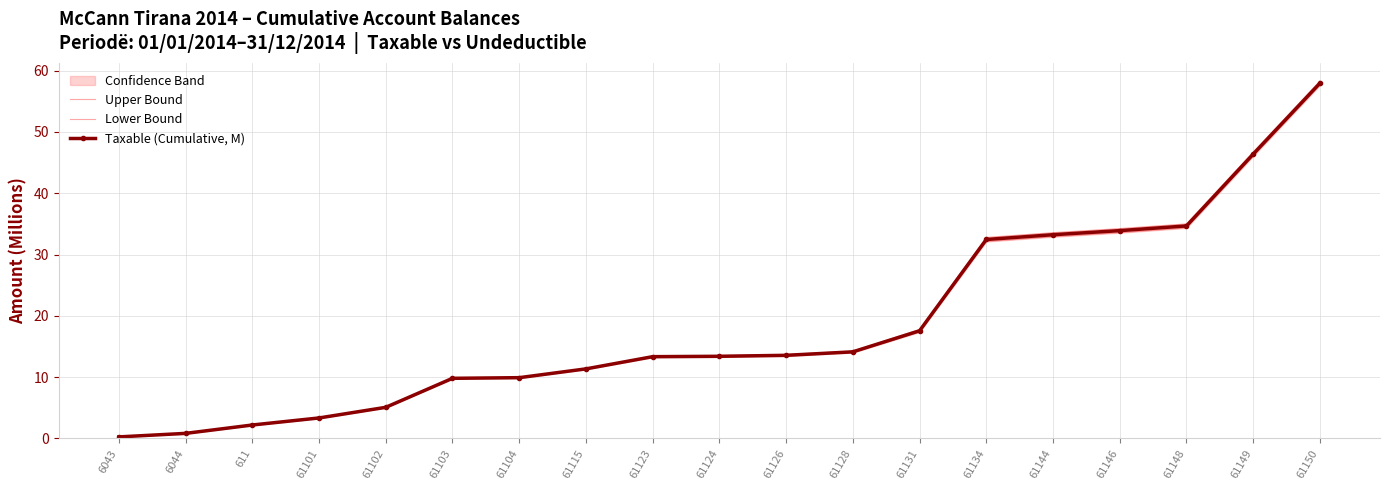

True or false: Taxable (Cumulative, M) and Upper Bound intersect in this chart.

False